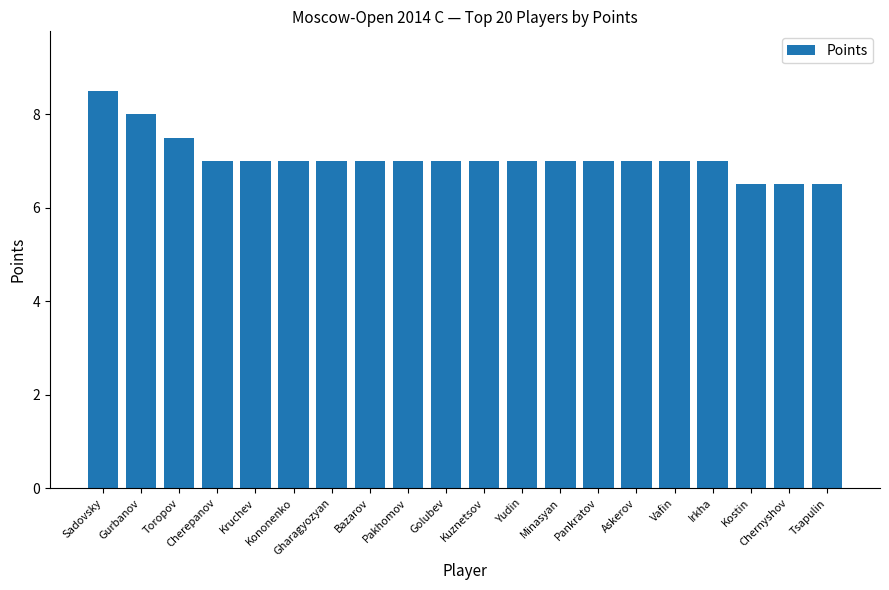

Is it true that the value at Bazarov is 7.0?

True